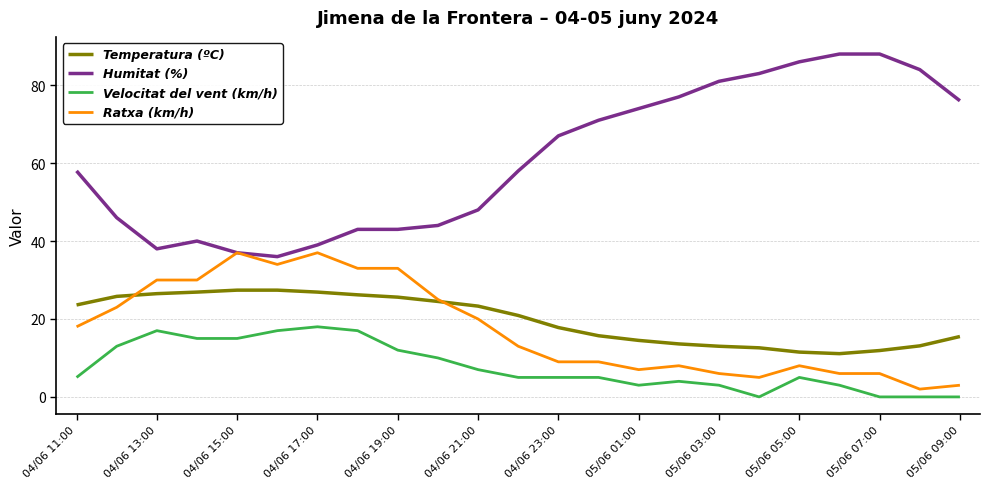

What is the highest value of the Ratxa (km/h) series?

37.0